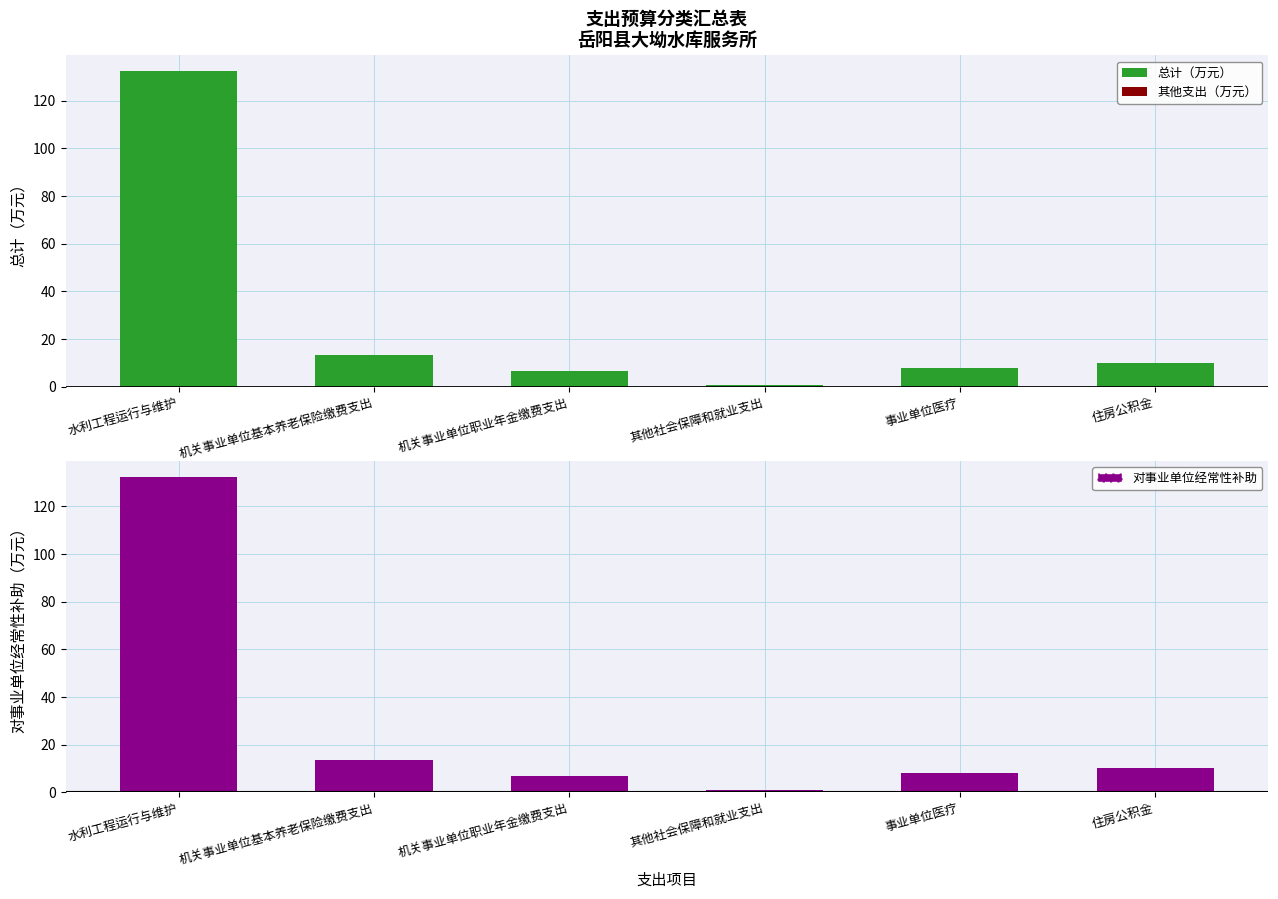

What is the maximum value shown in the chart?

132.4